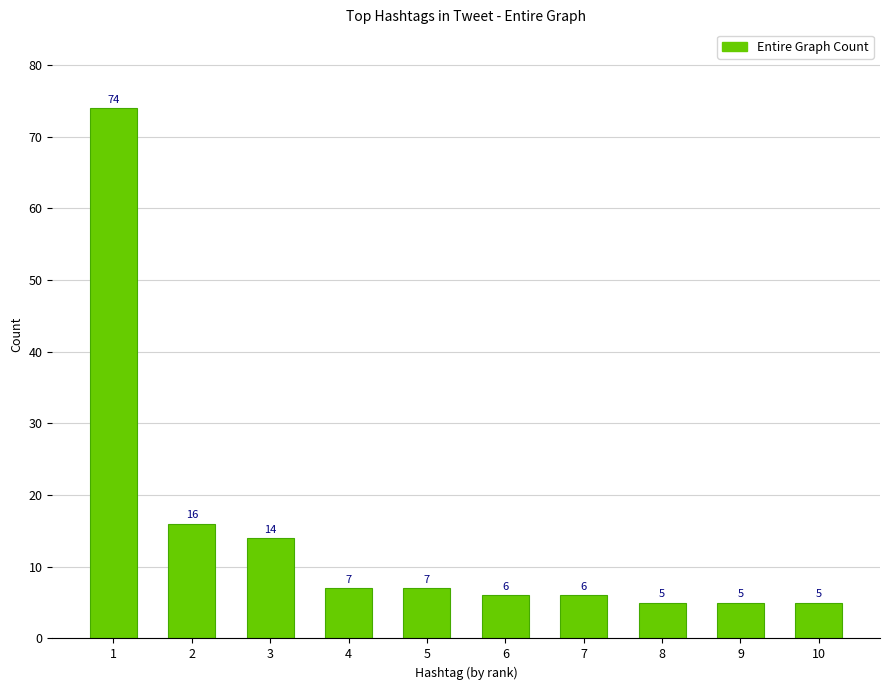

Count the number of data series in this chart.

1